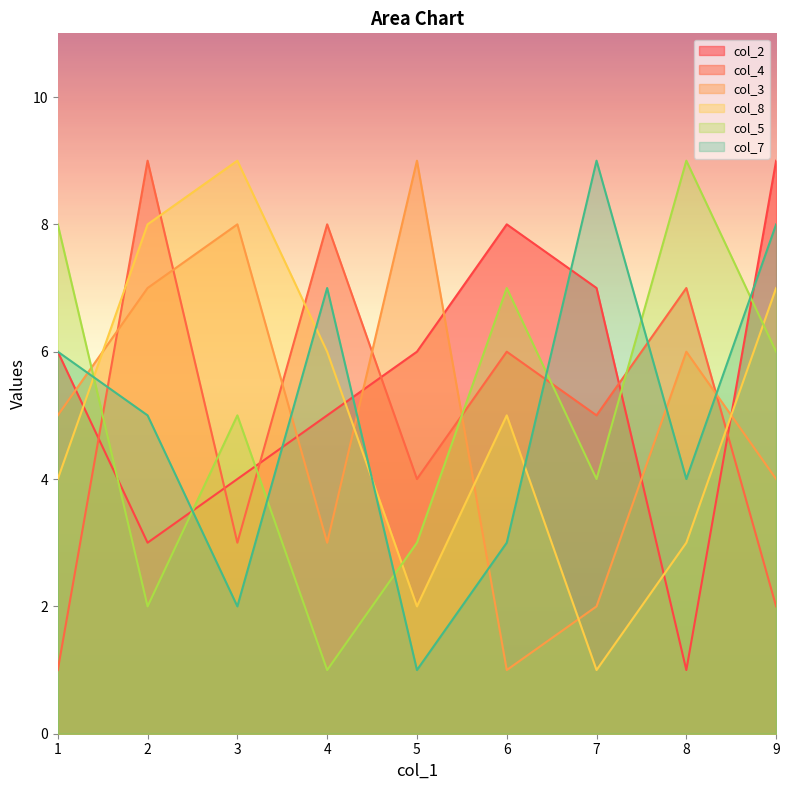

What is the value of the col_2 point at the 3rd from the left?

4